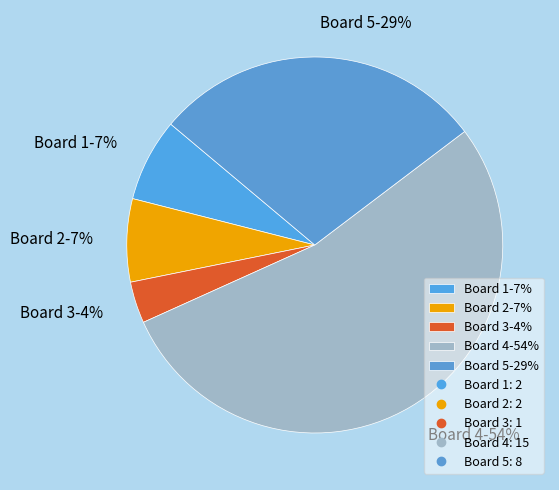

How many slices are in this pie chart?

5